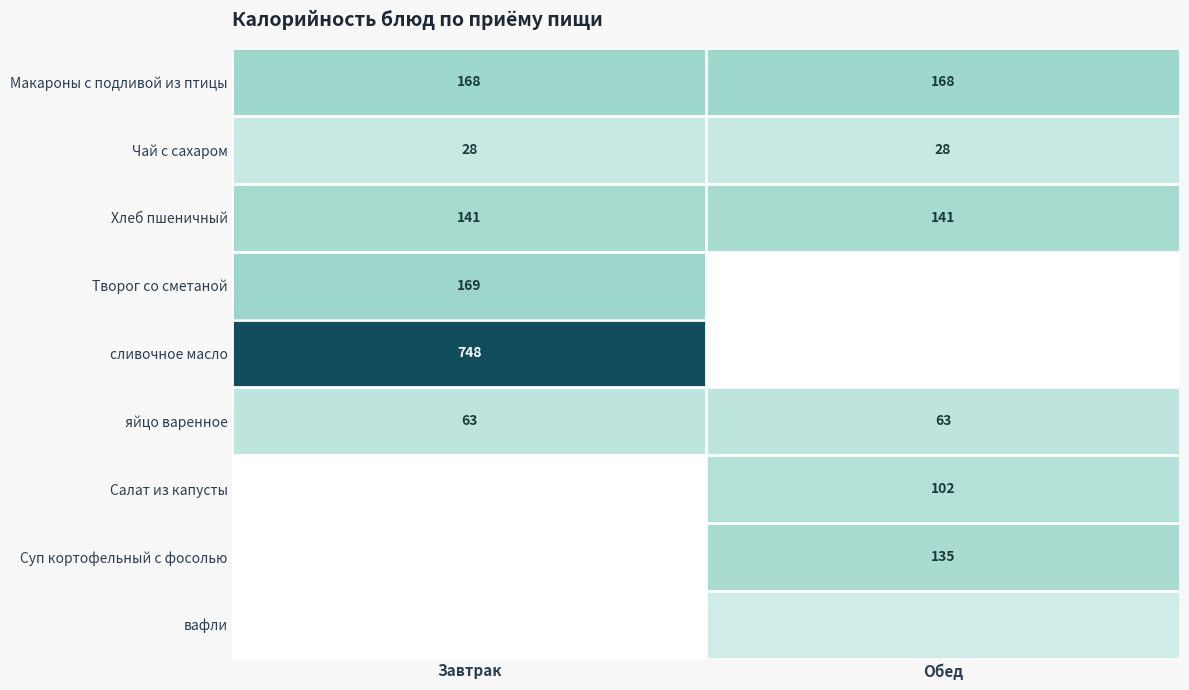

Which has a higher value, Обед or Завтрак?

Обед